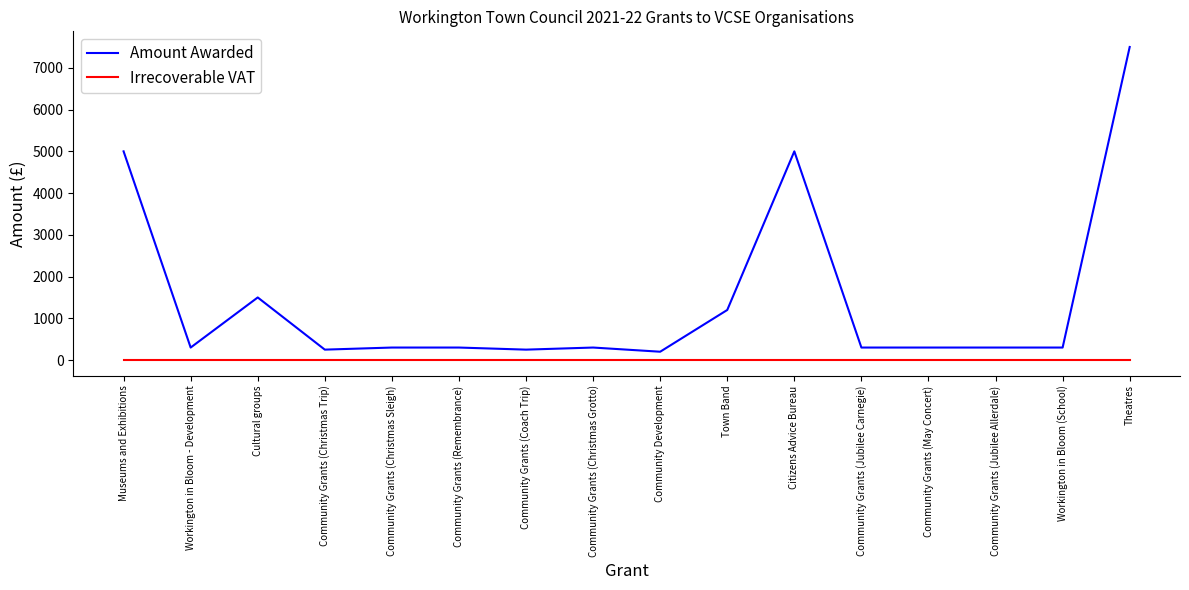

Does the chart have visible grid lines?

No